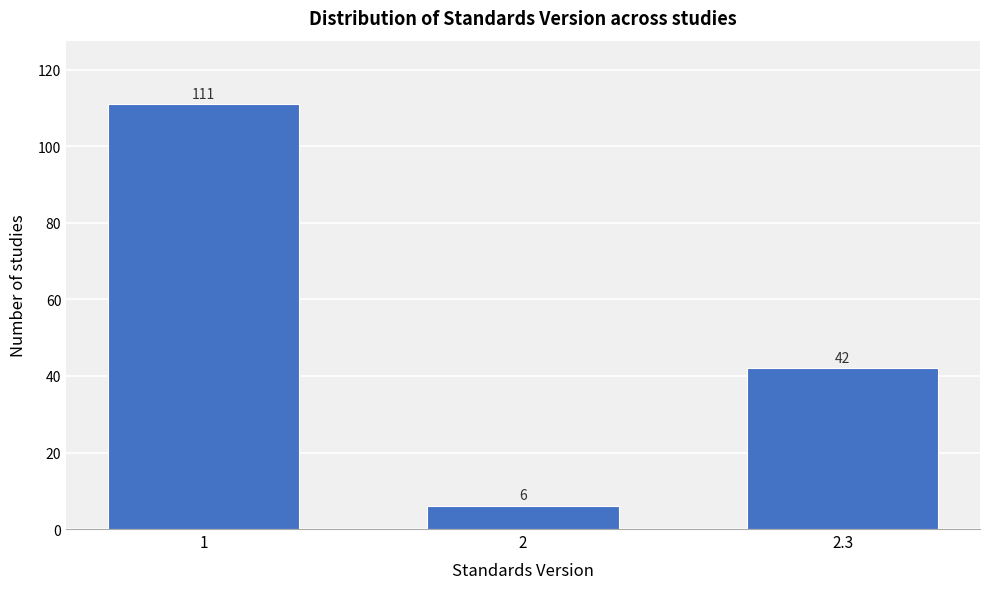

Reading right to left, list all the values displayed in this chart.

42	6	111